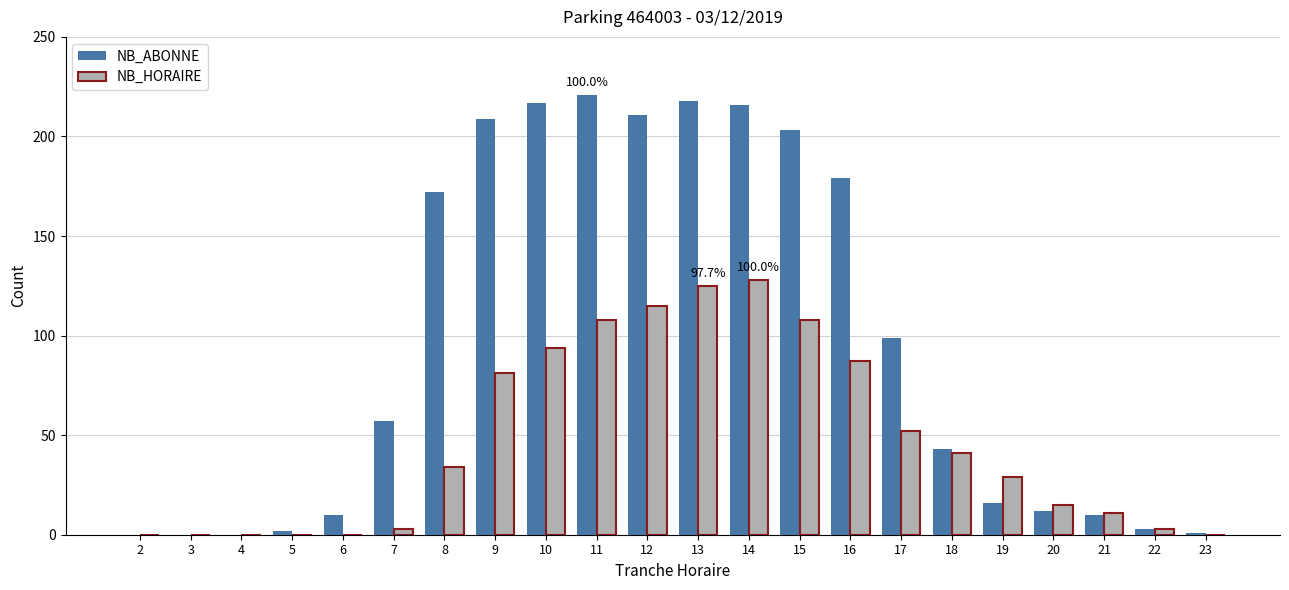

How many groups of bars are there?

22